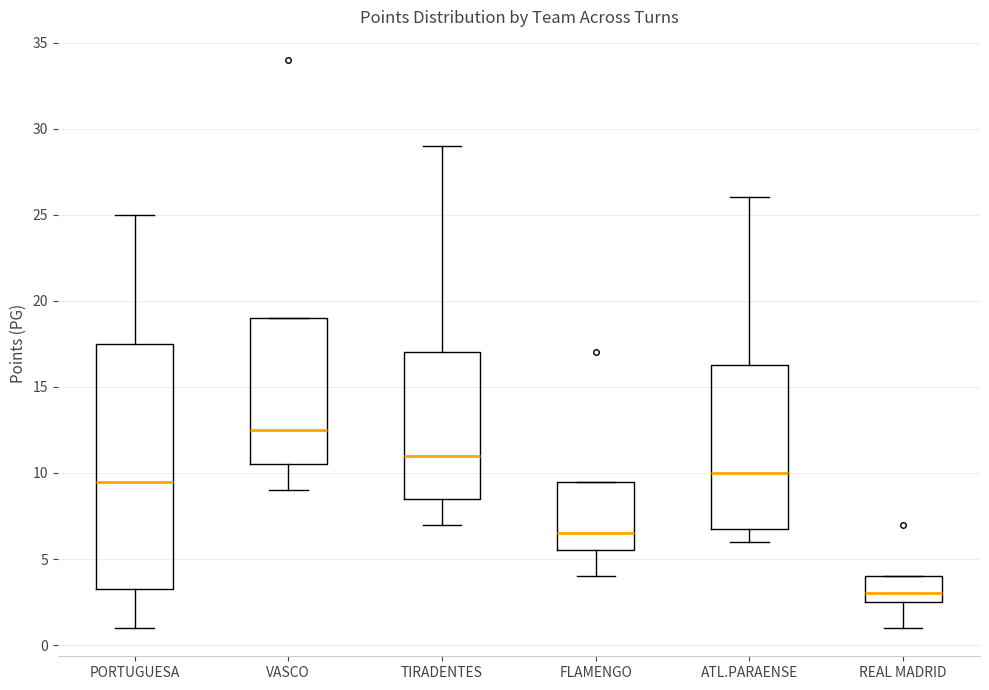

Where does the lower whisker of the box for FLAMENGO end on the y-axis? The values are not printed on the chart, so give them approximately, as read against the axis.

4.0